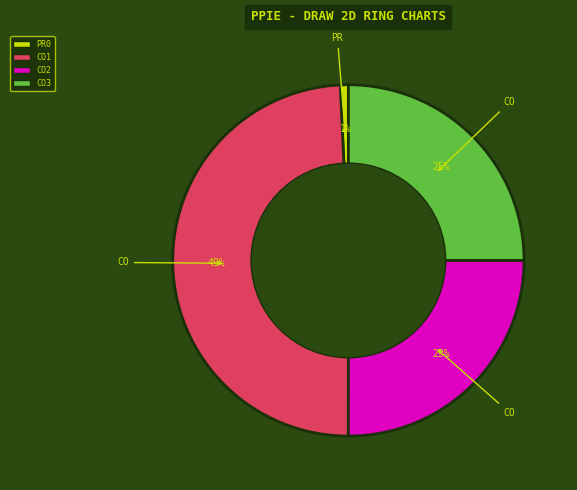

Is there any slice that represents more than half of the pie?

No